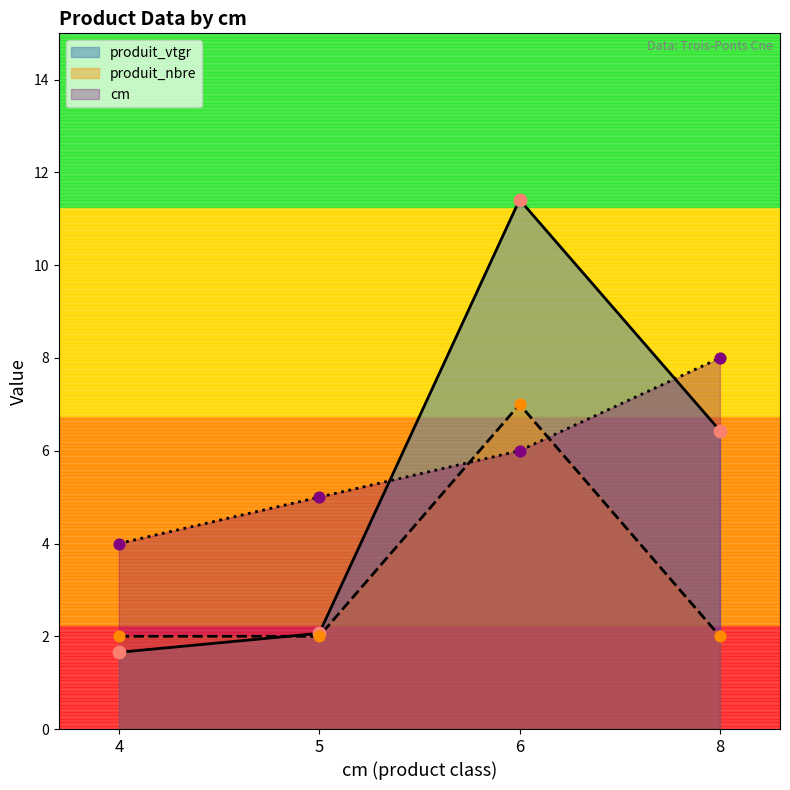

Which series reaches the minimum Y coordinate?

produit_vtgr